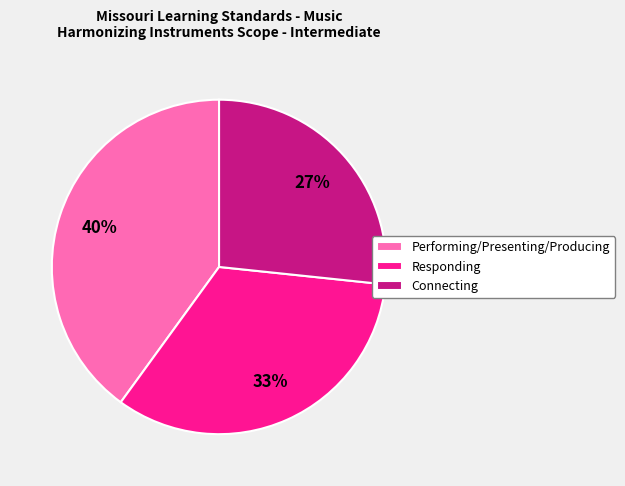

Is there any slice that represents more than half of the pie?

No